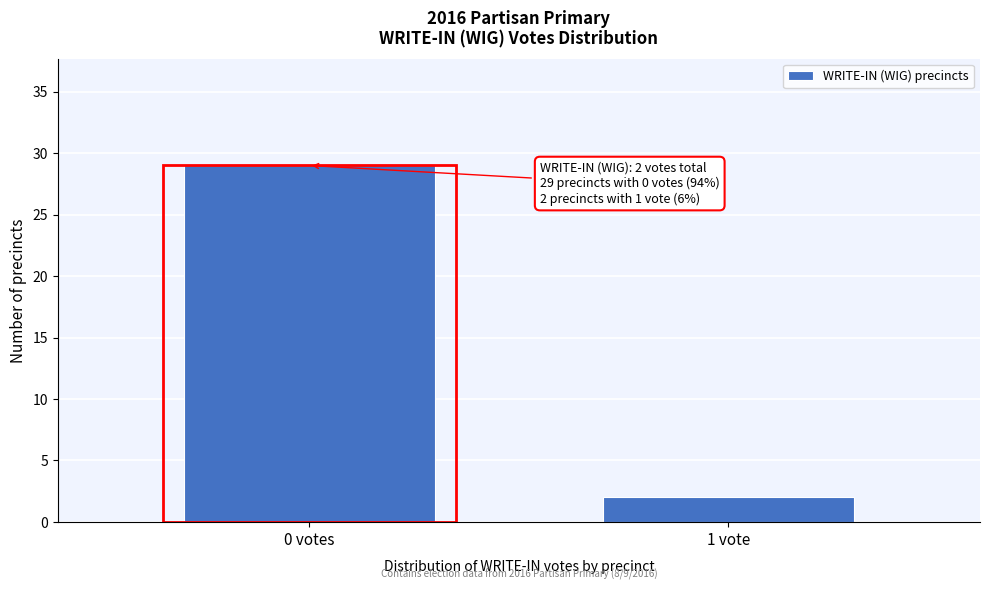

Reading right to left, transcribe all the data shown in this chart.

1 vote=2	0 votes=29